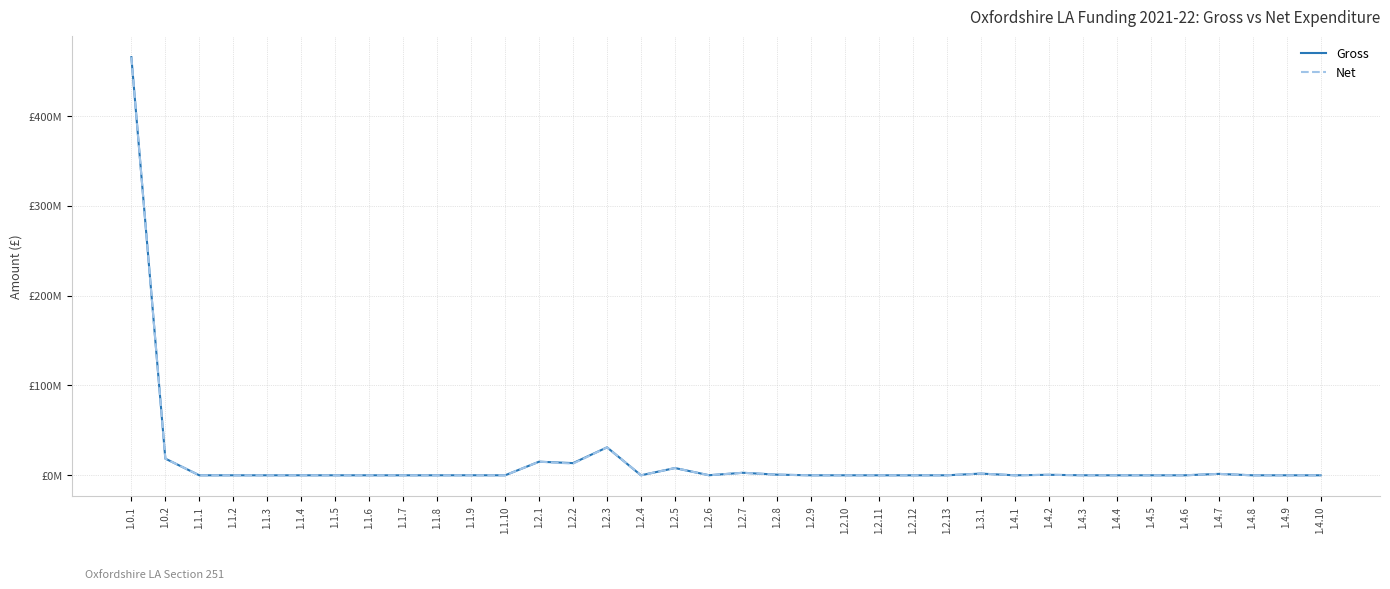

What are all the series names shown in the legend?

Gross, Net